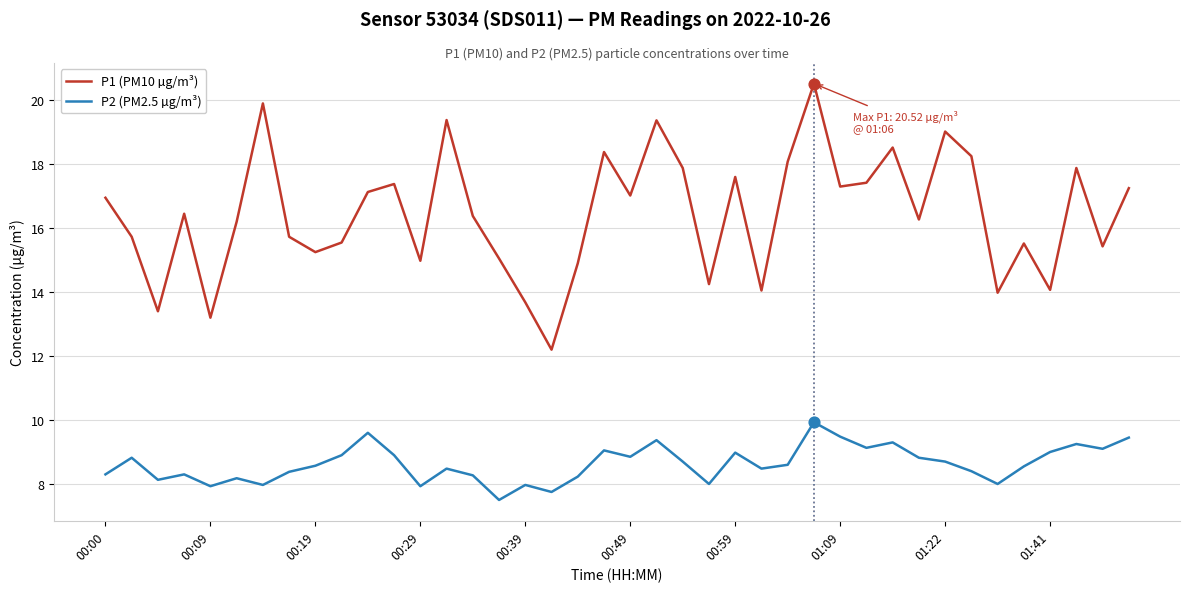

What is the greatest value displayed?

20.5